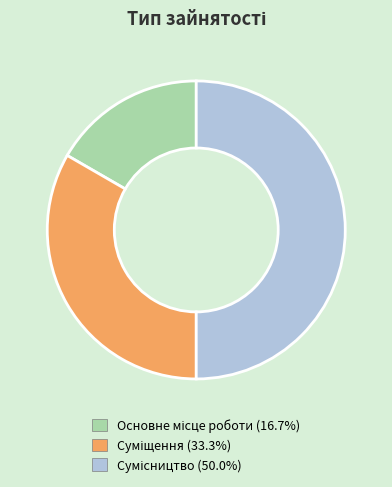

True or false: Сумісництво accounts for 63% of the total.

False